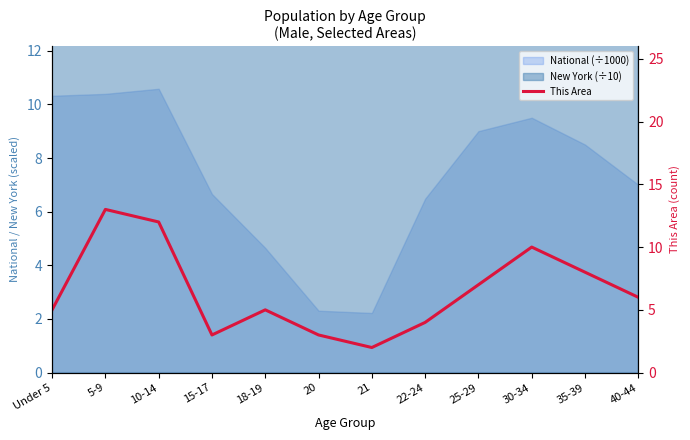

What is the value of the 2nd point from the left?

13